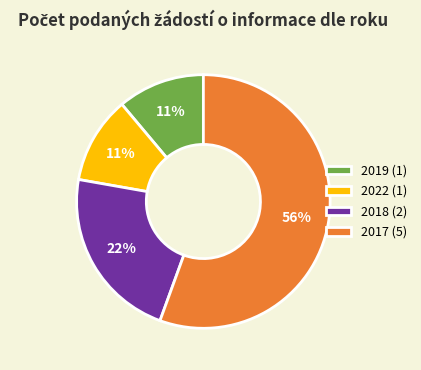

Is the sum of 2019 (1) and 2022 (1) greater than half?

No